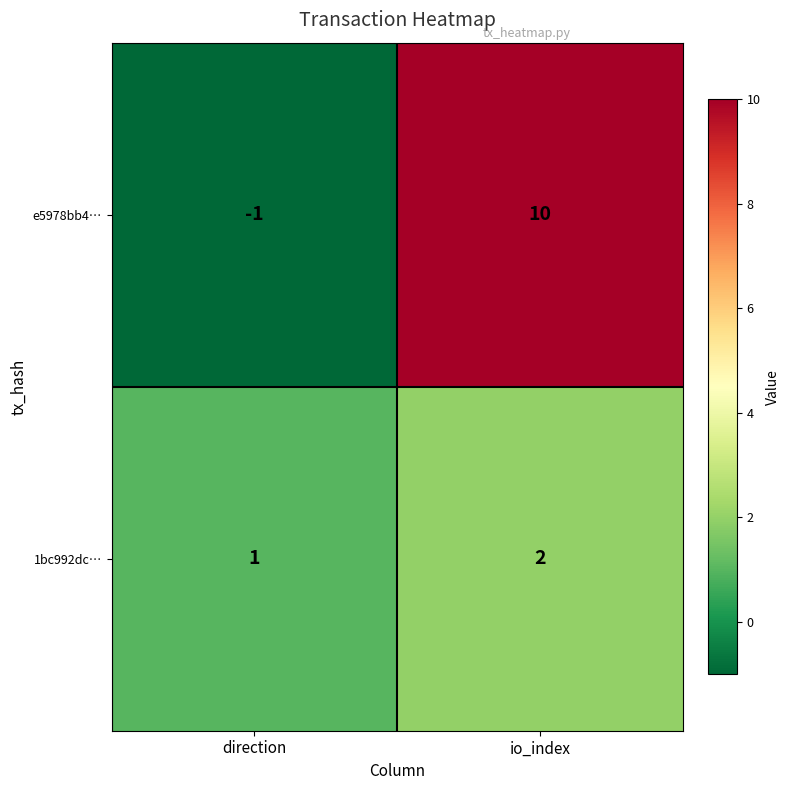

The value of e5978bb4… at direction is -2. True or false?

False